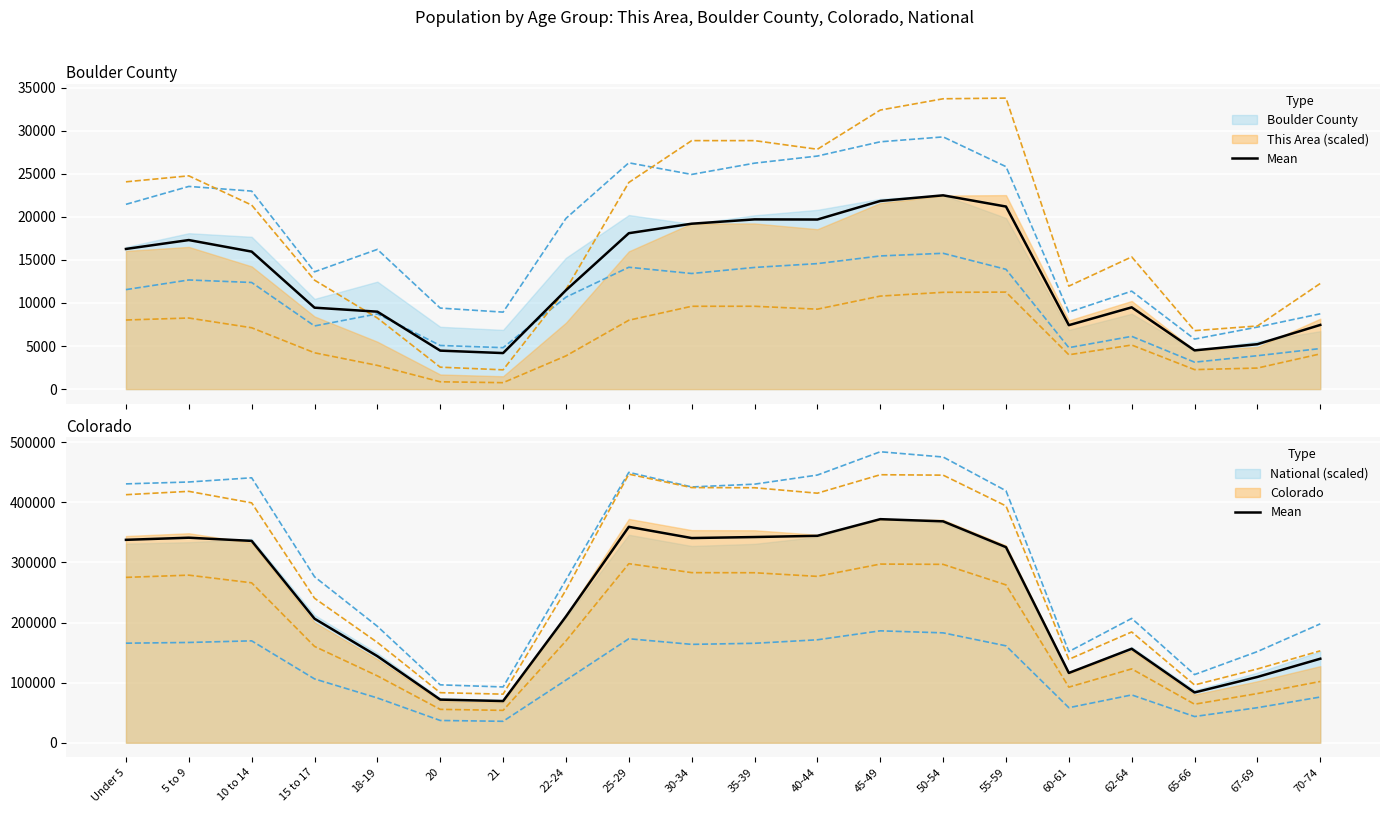

Which has a higher value, 62-64 or 67-69?

62-64